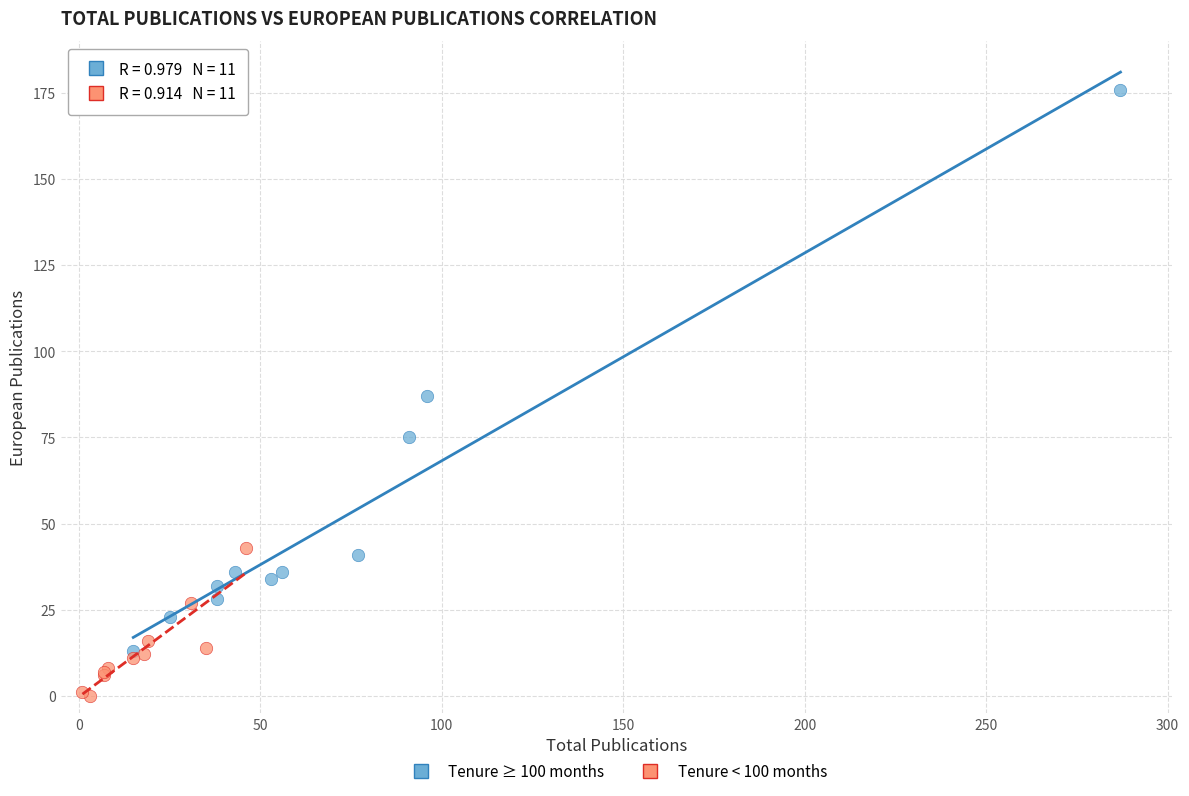

Which series reaches the maximum Y coordinate?

Tenure ≥ 100 months